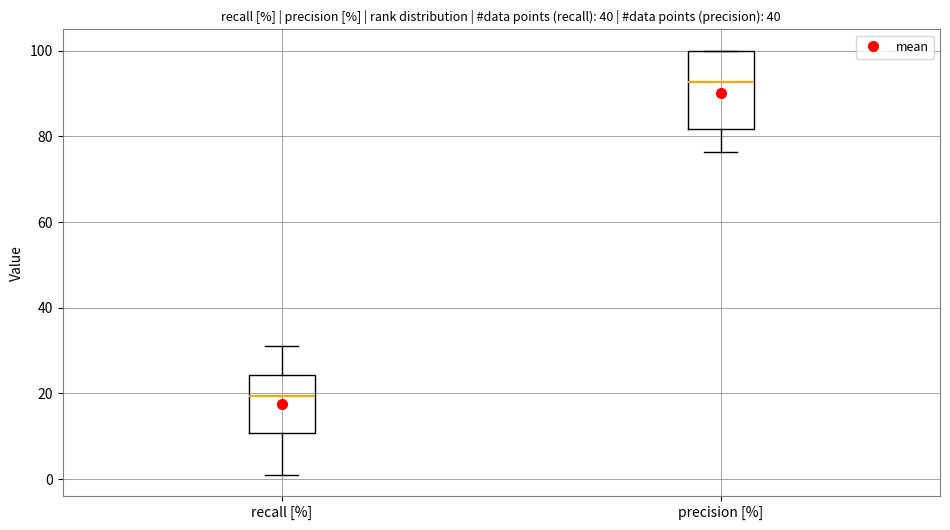

Comparing the boxes themselves (not the whiskers), which one is the tallest?

precision [%]